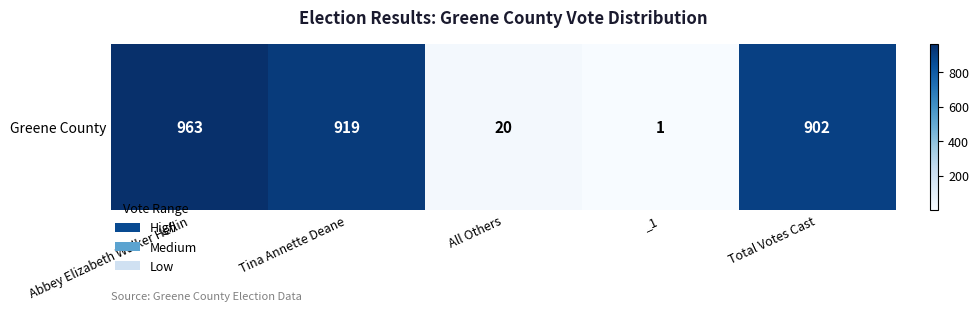

List the labels in order of value, largest first.

Abbey Elizabeth Walker Heflin, Tina Annette Deane, Total Votes Cast, All Others, _1